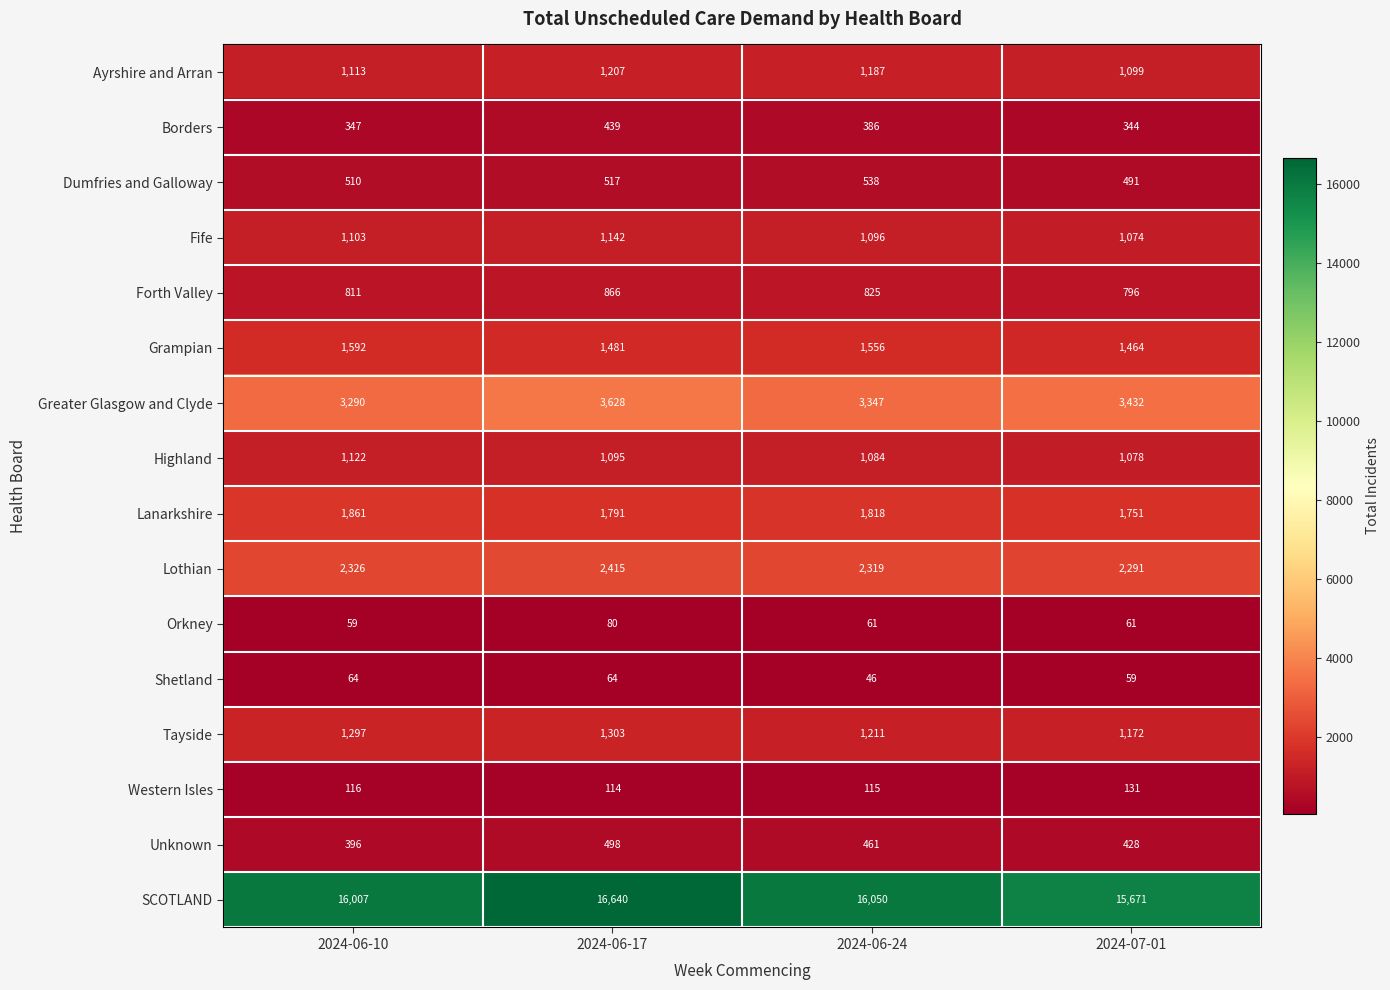

At how many categories does at least one series exceed 12442?

4